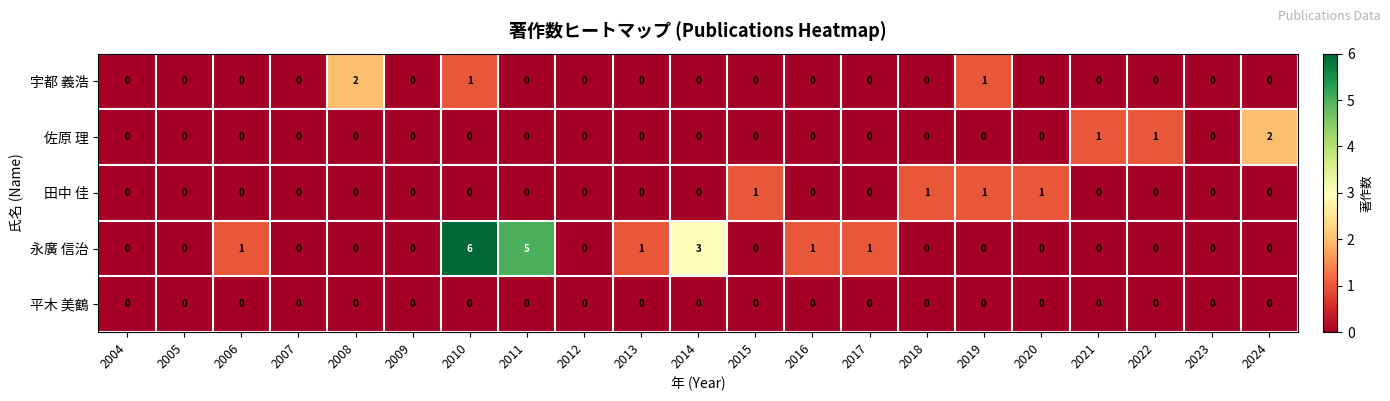

What is the spread (max minus min) of values at 2011?

5